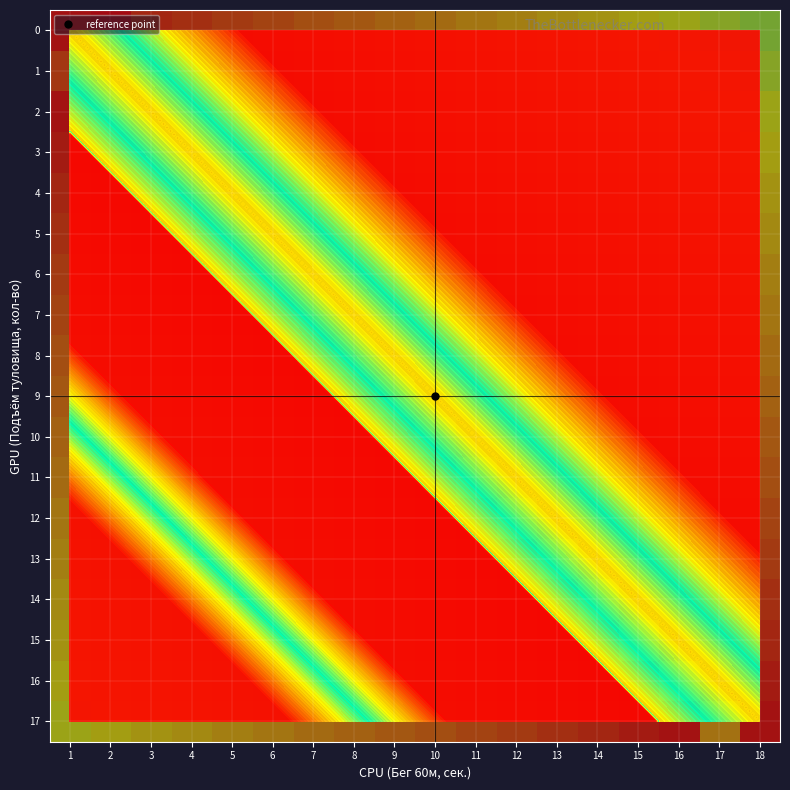

At 5, list the series in order from smallest to largest.

17, 16, 15, 14, 13, 12, 11, 0, 10, 1, 9, 2, 8, 5, 3, 7, 4, 6